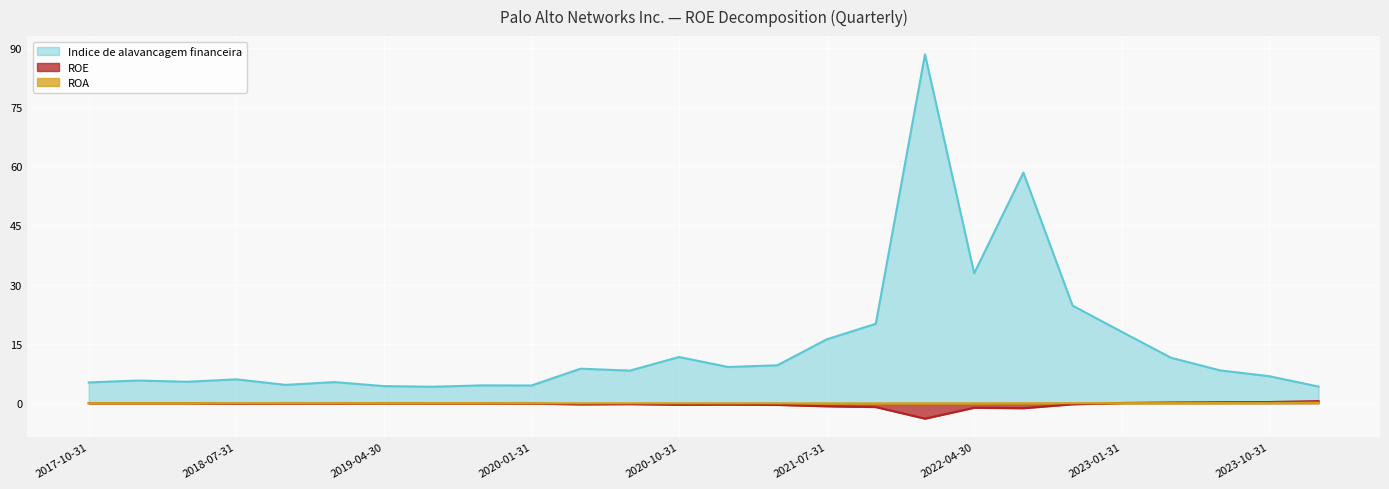

Rank the series at 2021-07-31 from highest to lowest value.

Indice de alavancagem financeira, ROA, ROE